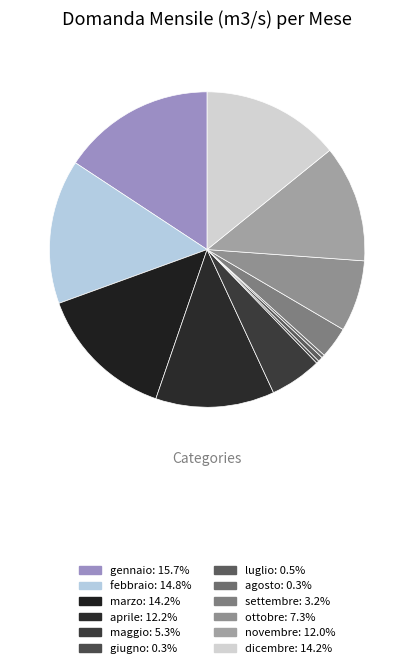

Does any single category account for the majority?

No